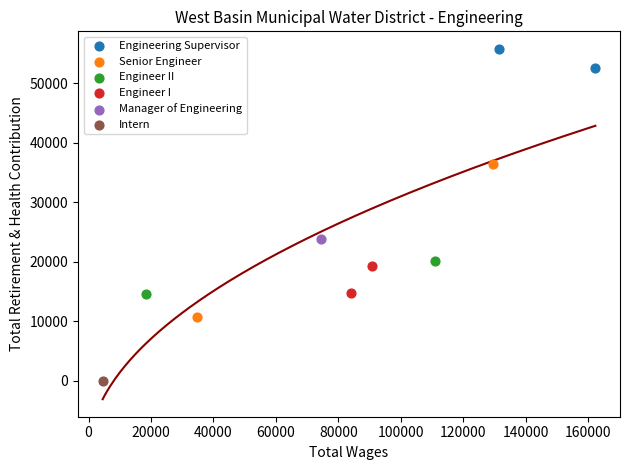

What are all the series names shown in the legend?

Engineering Supervisor, Senior Engineer, Engineer II, Engineer I, Manager of Engineering, Intern